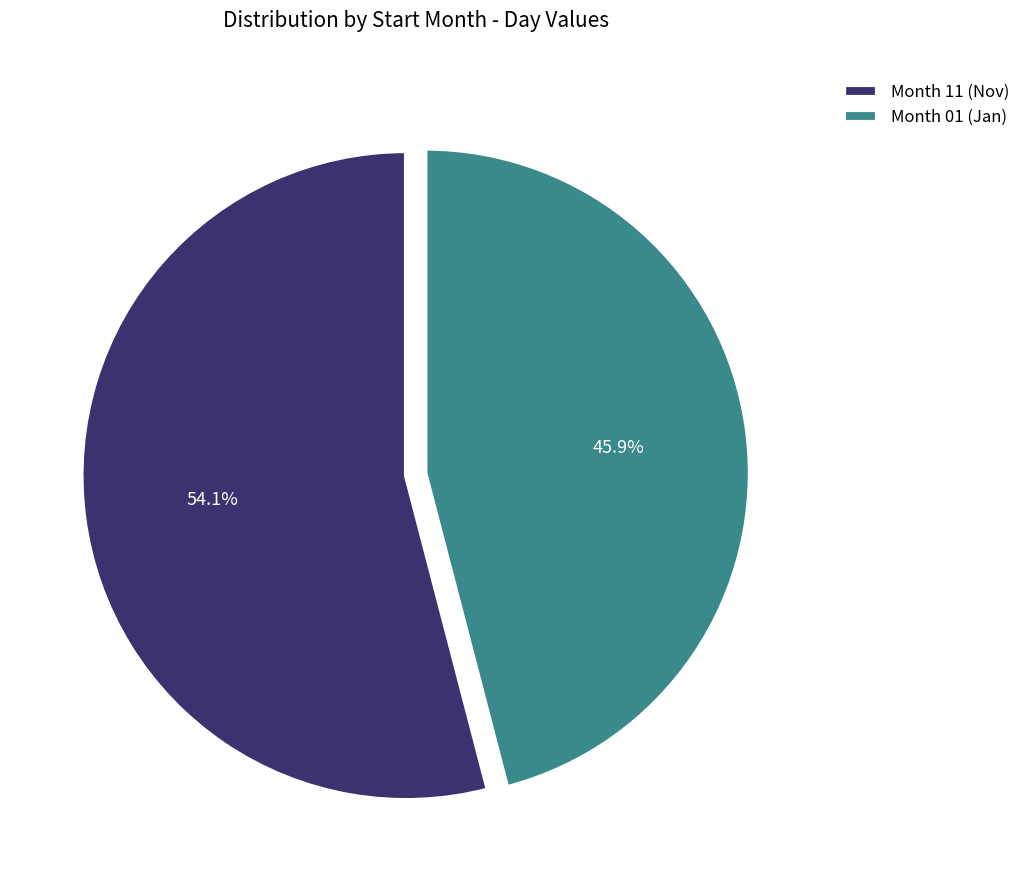

Which category has the biggest portion of the pie?

Month 11 (Nov)